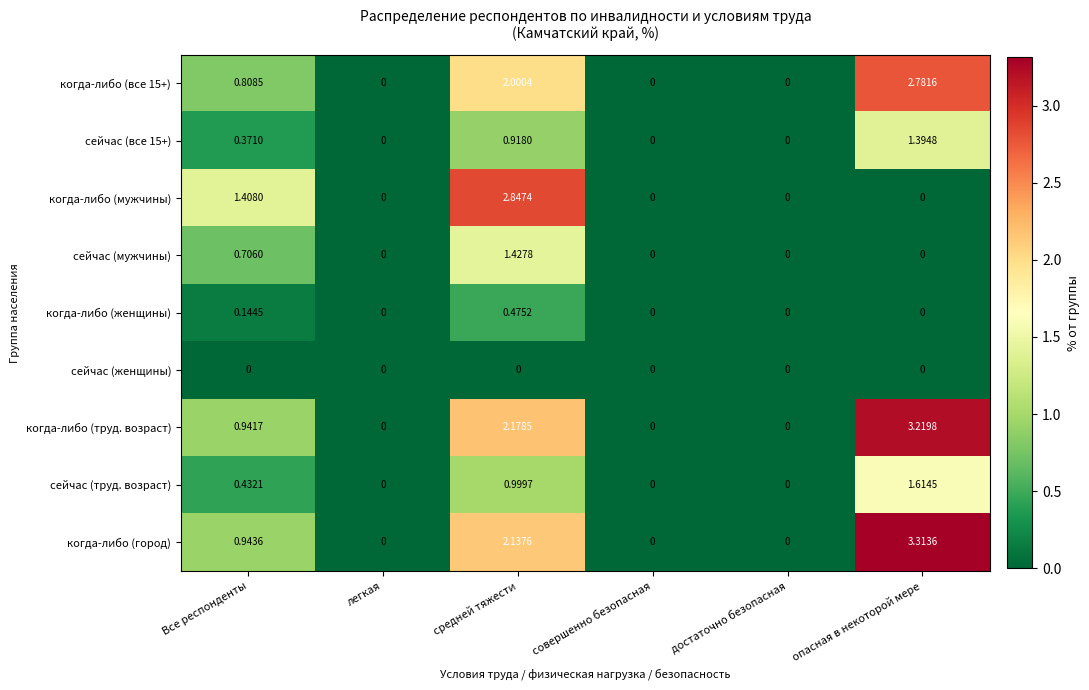

Which series changed the most between средней тяжести and опасная в некоторой мере?

когда-либо (мужчины)